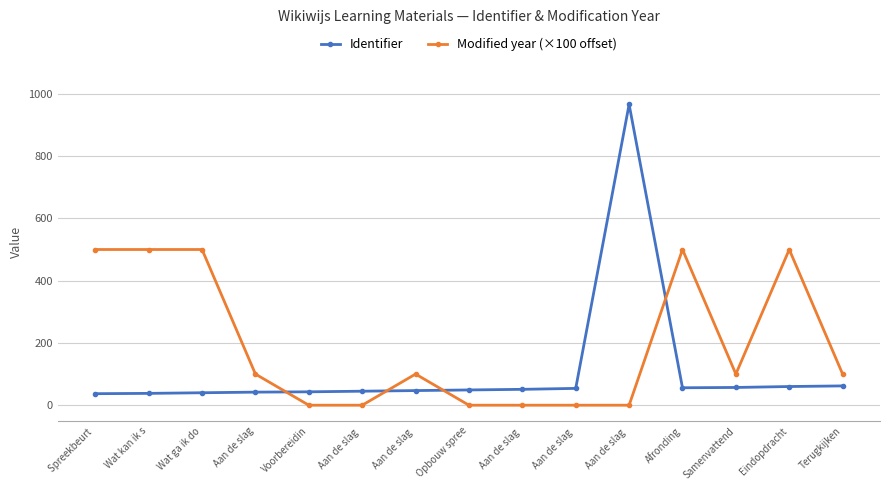

Does the chart have visible grid lines?

Yes